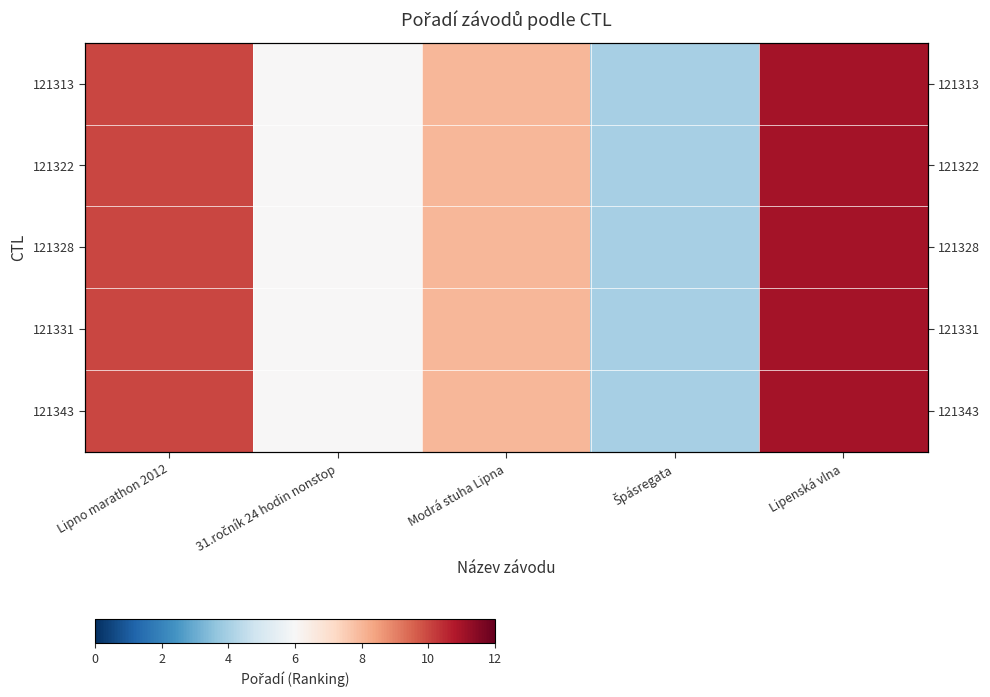

List the series in order of their peak value, lowest first.

121313, 121322, 121328, 121331, 121343